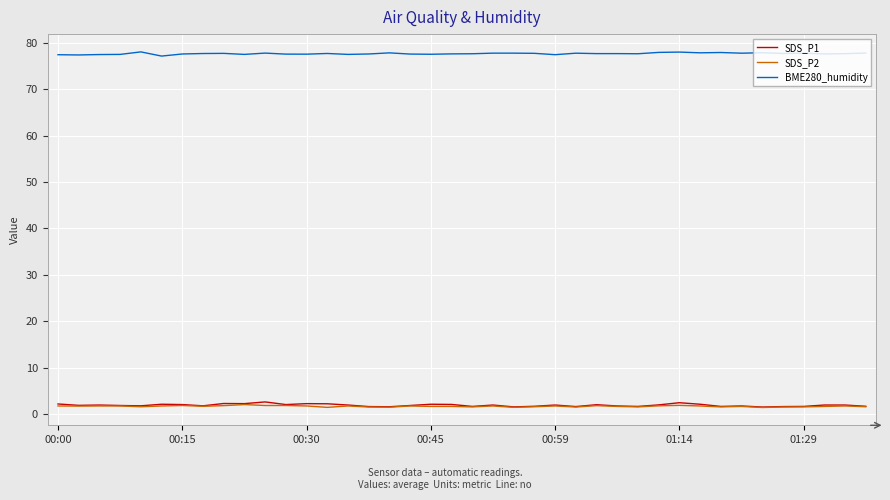

True or false: BME280_humidity and SDS_P1 cross at least once.

False